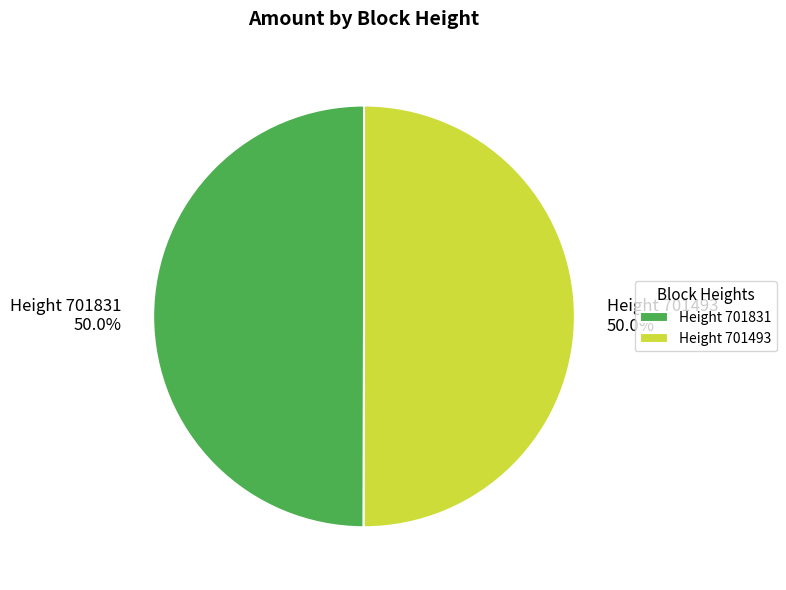

Count the number of slices in the pie.

2